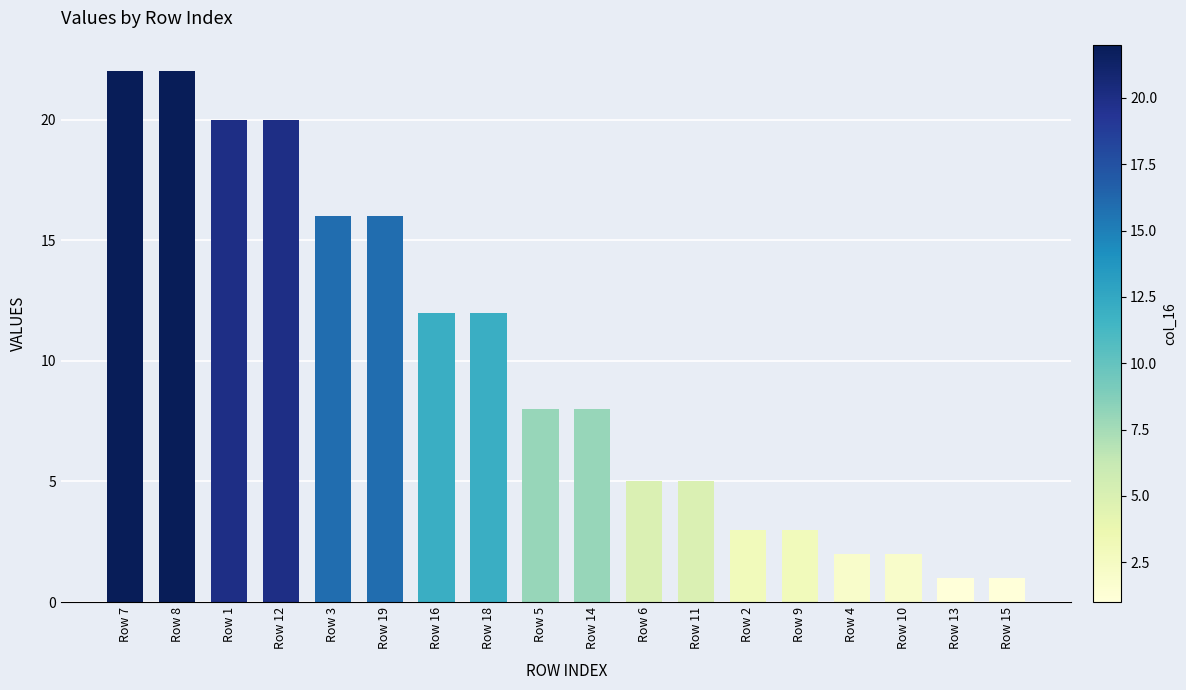

What is the label of the 1st bar from the right?

Row 15